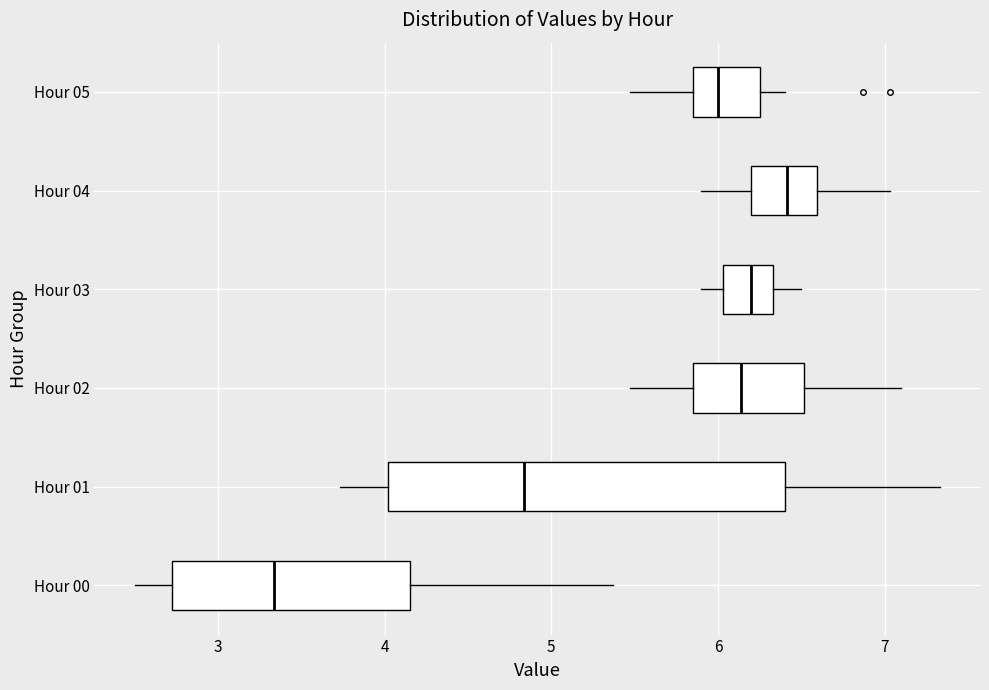

Reading bottom to top, read every box against the x-axis: the position of its median line, the range the box covers, and the ends of its whiskers. The values are not printed on the chart, so give them approximately, as read against the axis.

Hour 00: median 3.3, box 2.7 to 4.2, whiskers 2.5 to 5.4
Hour 01: median 4.8, box 4.0 to 6.4, whiskers 3.7 to 7.3
Hour 02: median 6.1, box 5.9 to 6.5, whiskers 5.5 to 7.1
Hour 03: median 6.2, box 6.0 to 6.3, whiskers 5.9 to 6.5
Hour 04: median 6.4, box 6.2 to 6.6, whiskers 5.9 to 7.0
Hour 05: median 6.0, box 5.9 to 6.3, whiskers 5.5 to 6.4